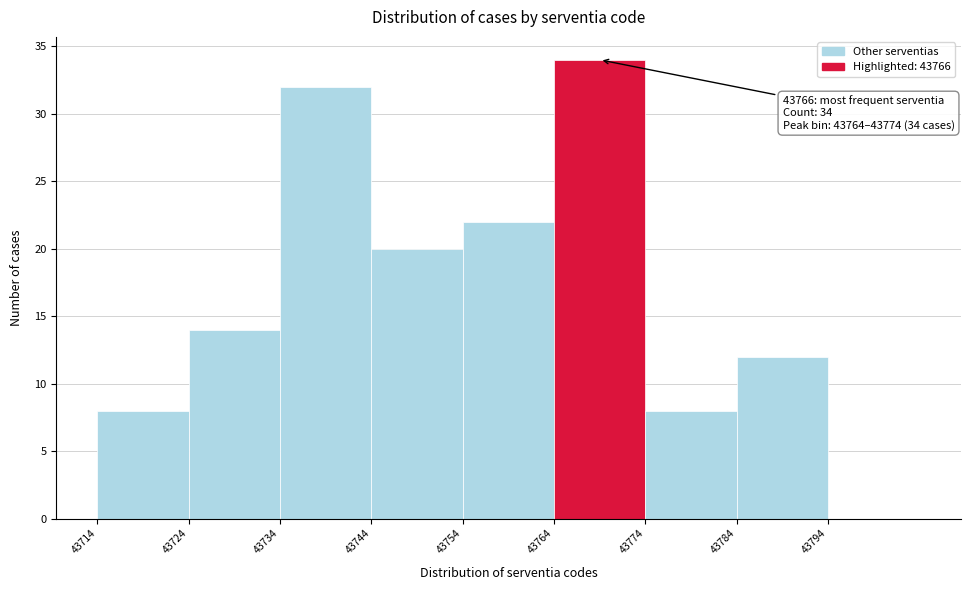

Over which range of the x-axis is the bar tallest?

43764 to 43774